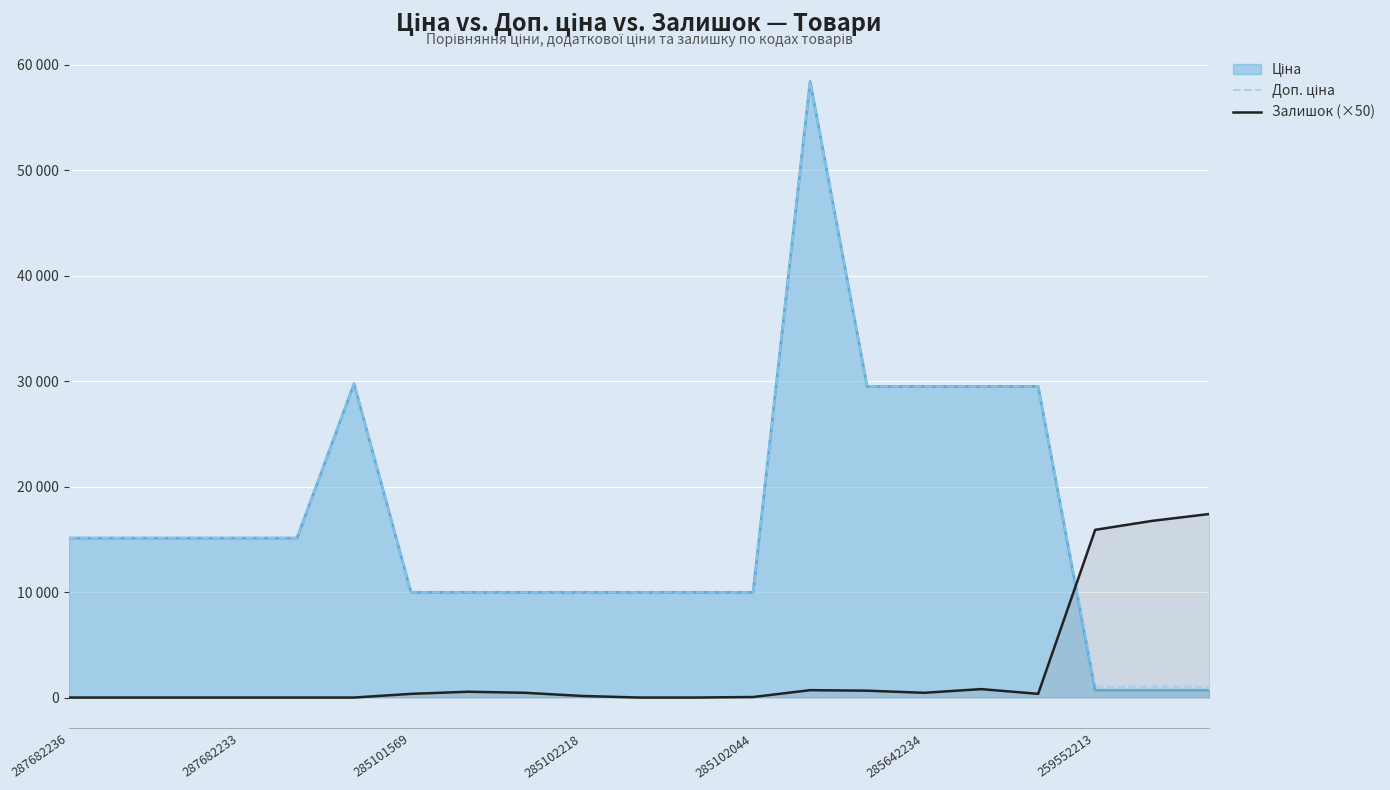

How many categories are shown in the chart?

21